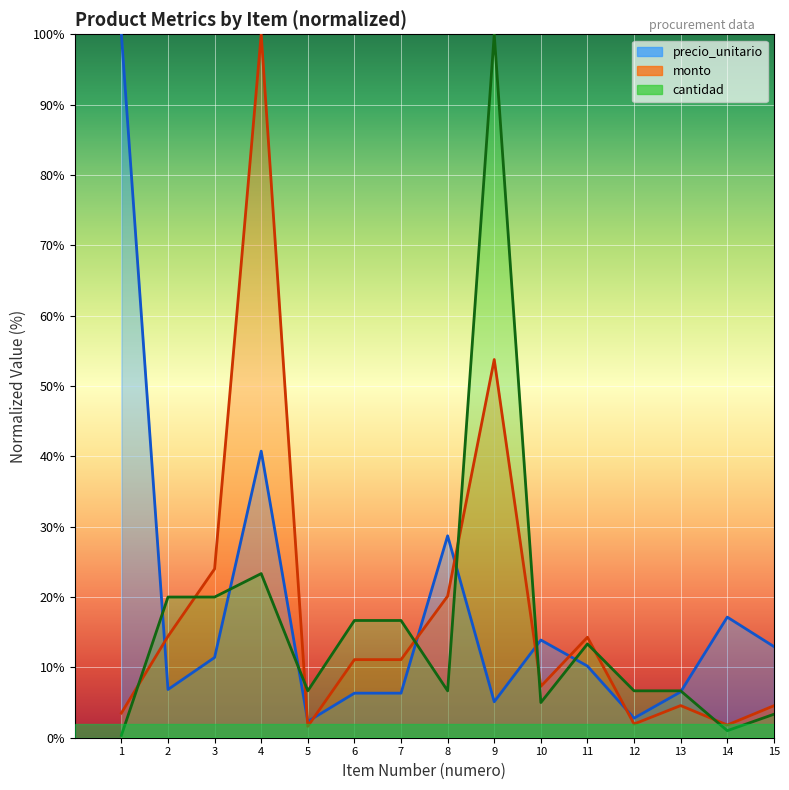

Between 5 and 10, which is larger?

10